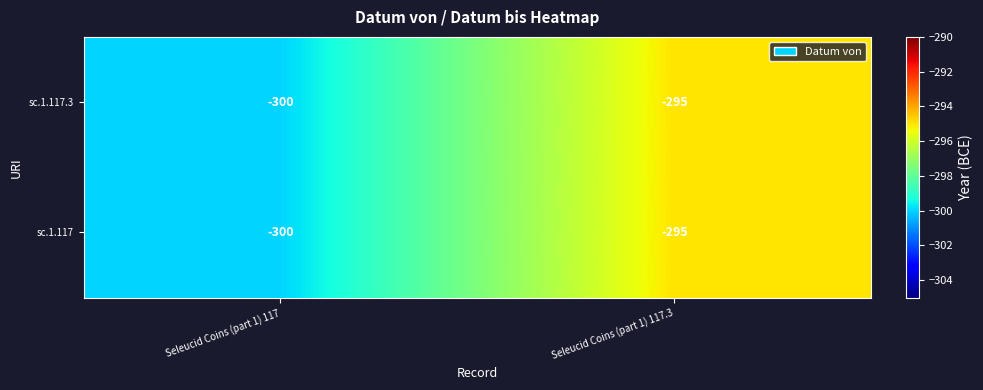

At which label is sc.1.117.3 closest to -297?

Seleucid Coins (part 1) 117.3